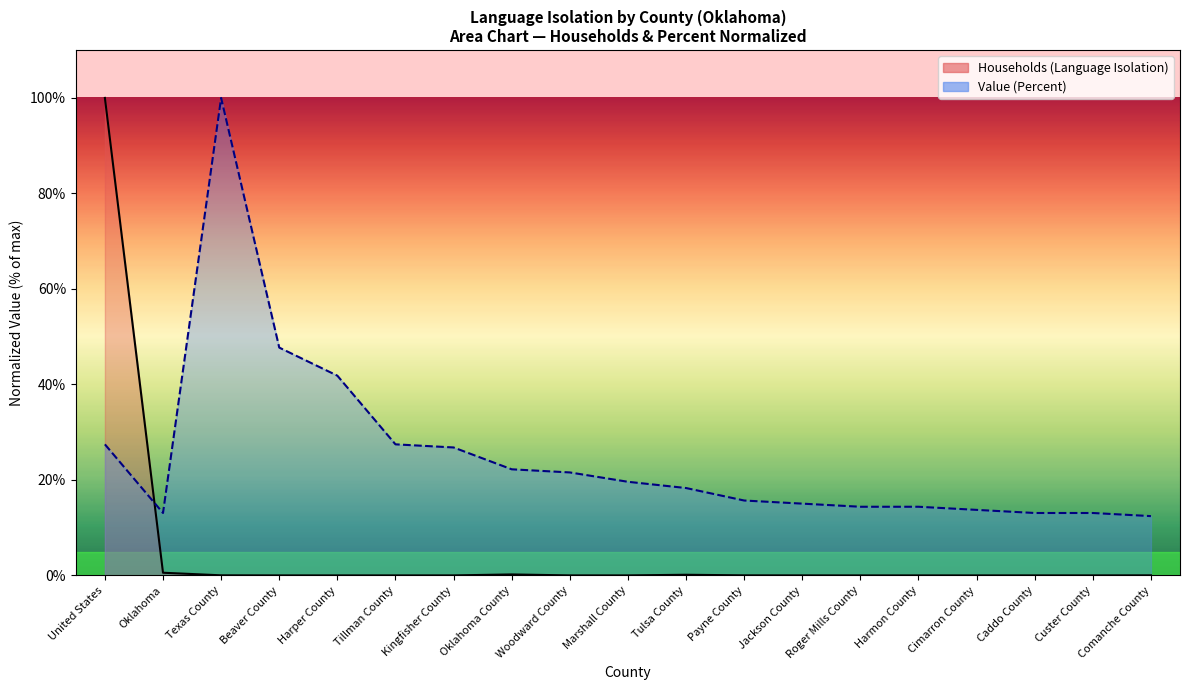

At which label does Households (Language Isolation) reach its peak?

United States